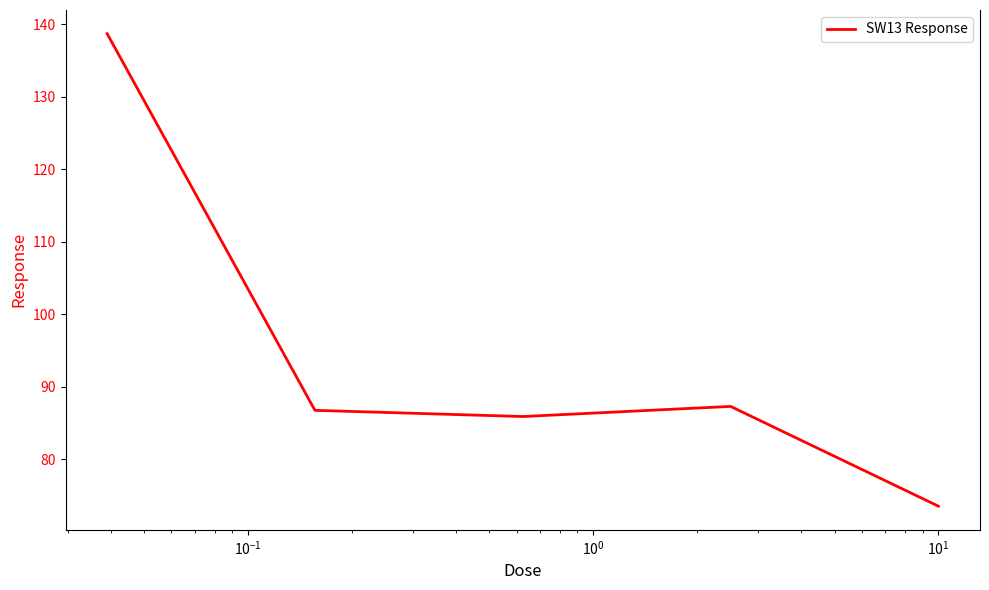

What is the maximum value shown in the chart?

138.7